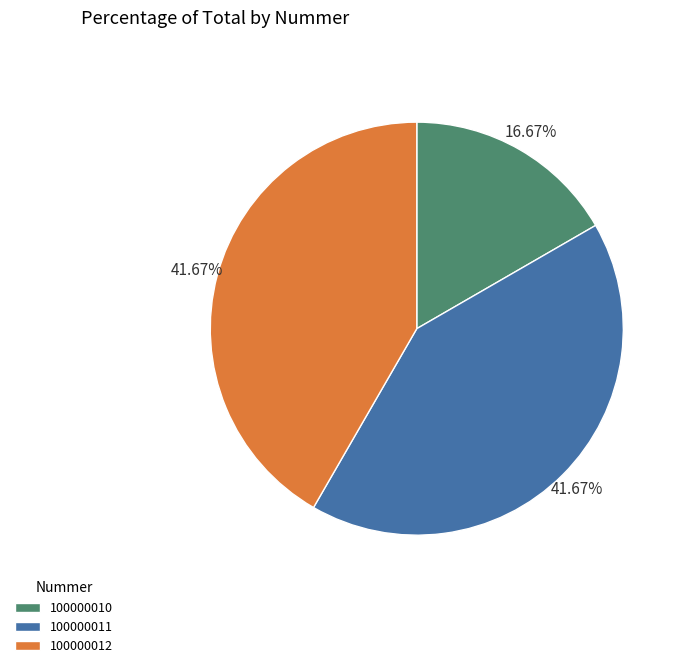

What is the total percentage of 100000011 and 100000010?

58.3%